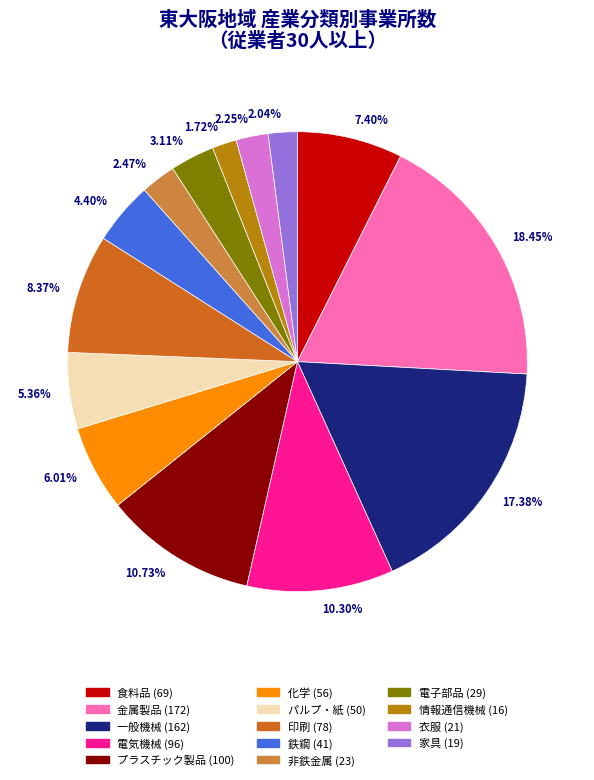

Does 電子部品 account for over 50% of the chart?

No